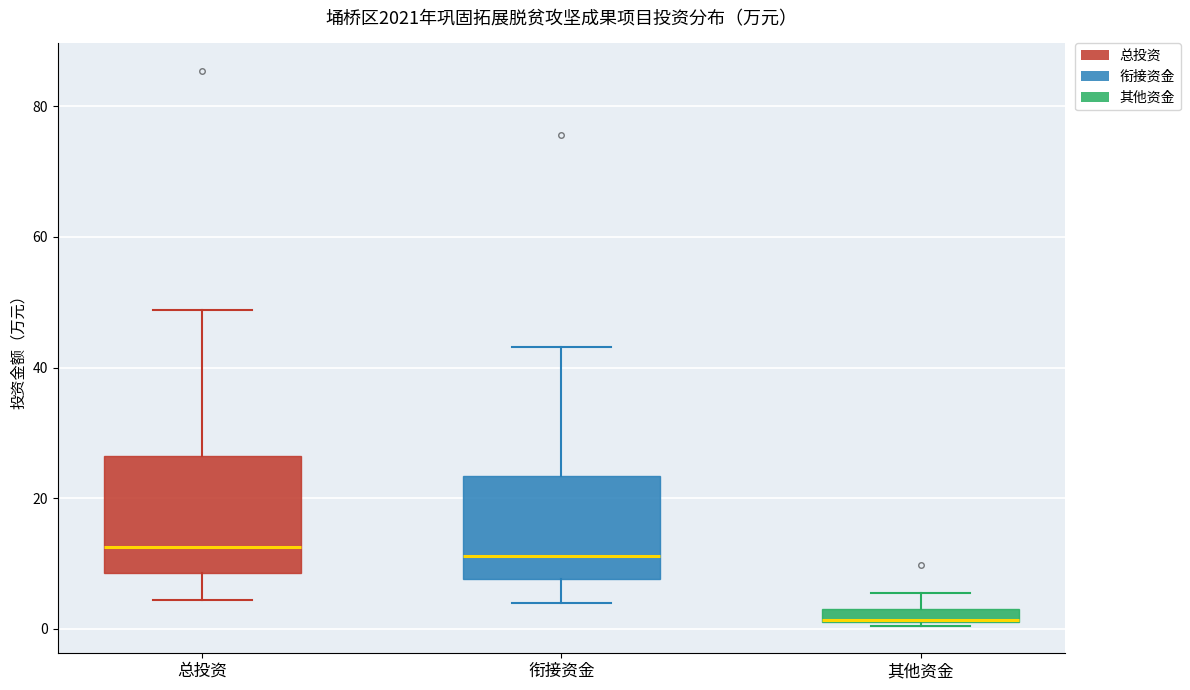

Where does the upper whisker of the box for 总投资 end on the y-axis? The values are not printed on the chart, so give them approximately, as read against the axis.

48